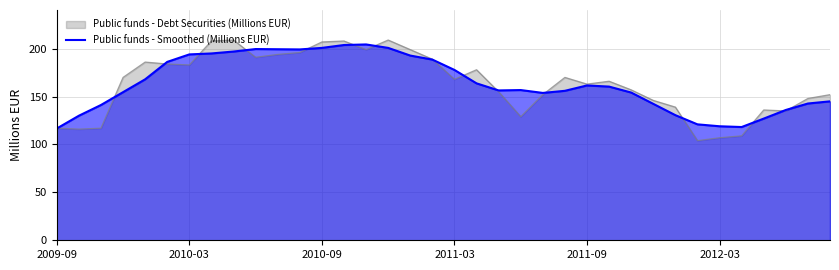

What is the sum of the values at 21 and 33?

292.8